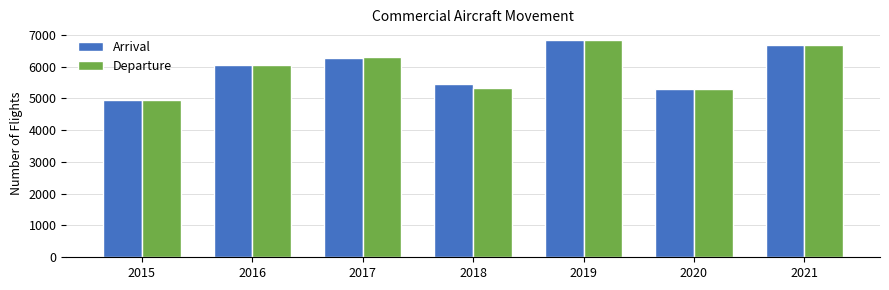

What is the sum of the Departure values at 2021 and 2015?

11640